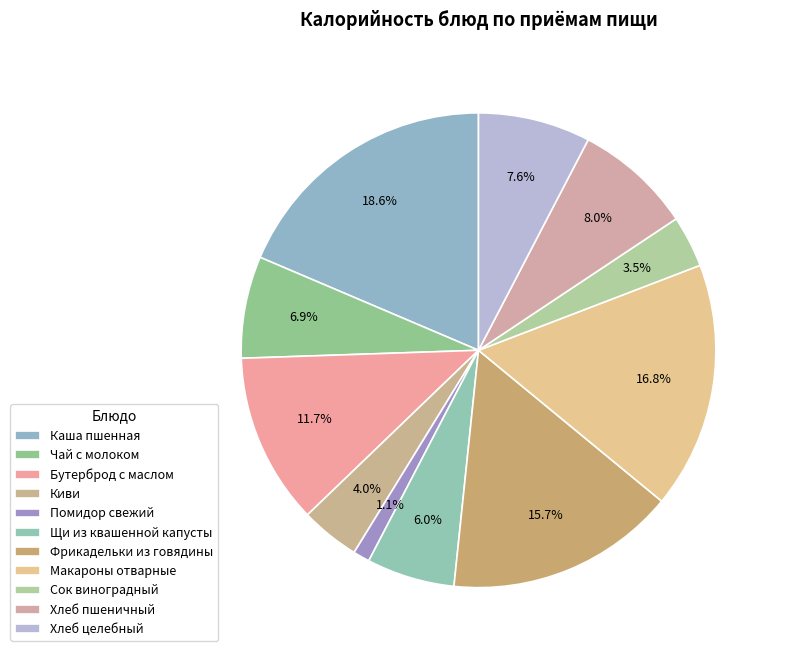

Is it true that Бутерброд с маслом is 12% of the pie?

True